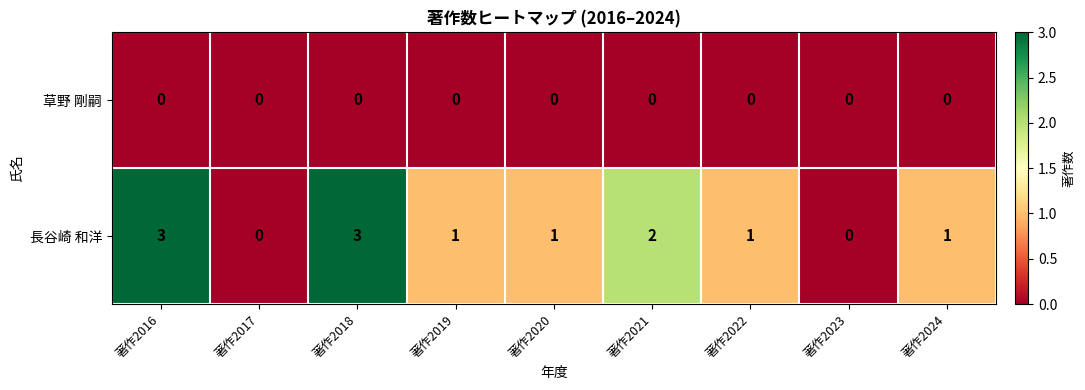

How many distinct data groups are displayed?

2